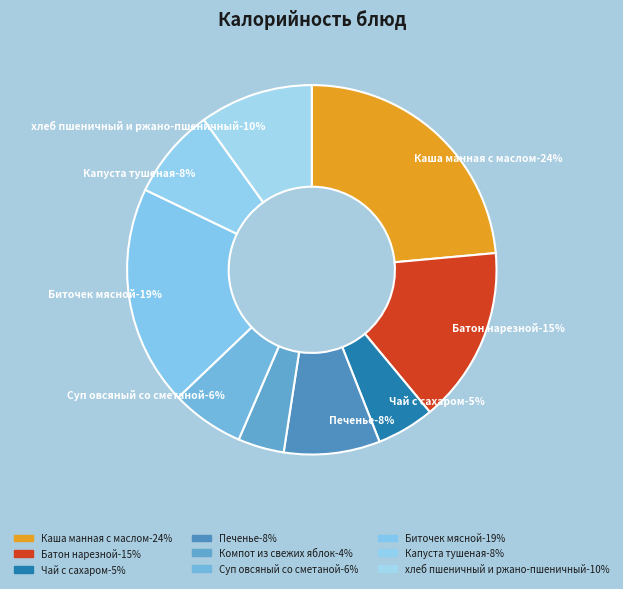

What is the ratio of the value at Компот из свежих яблок to the value at Биточек мясной?

0.2